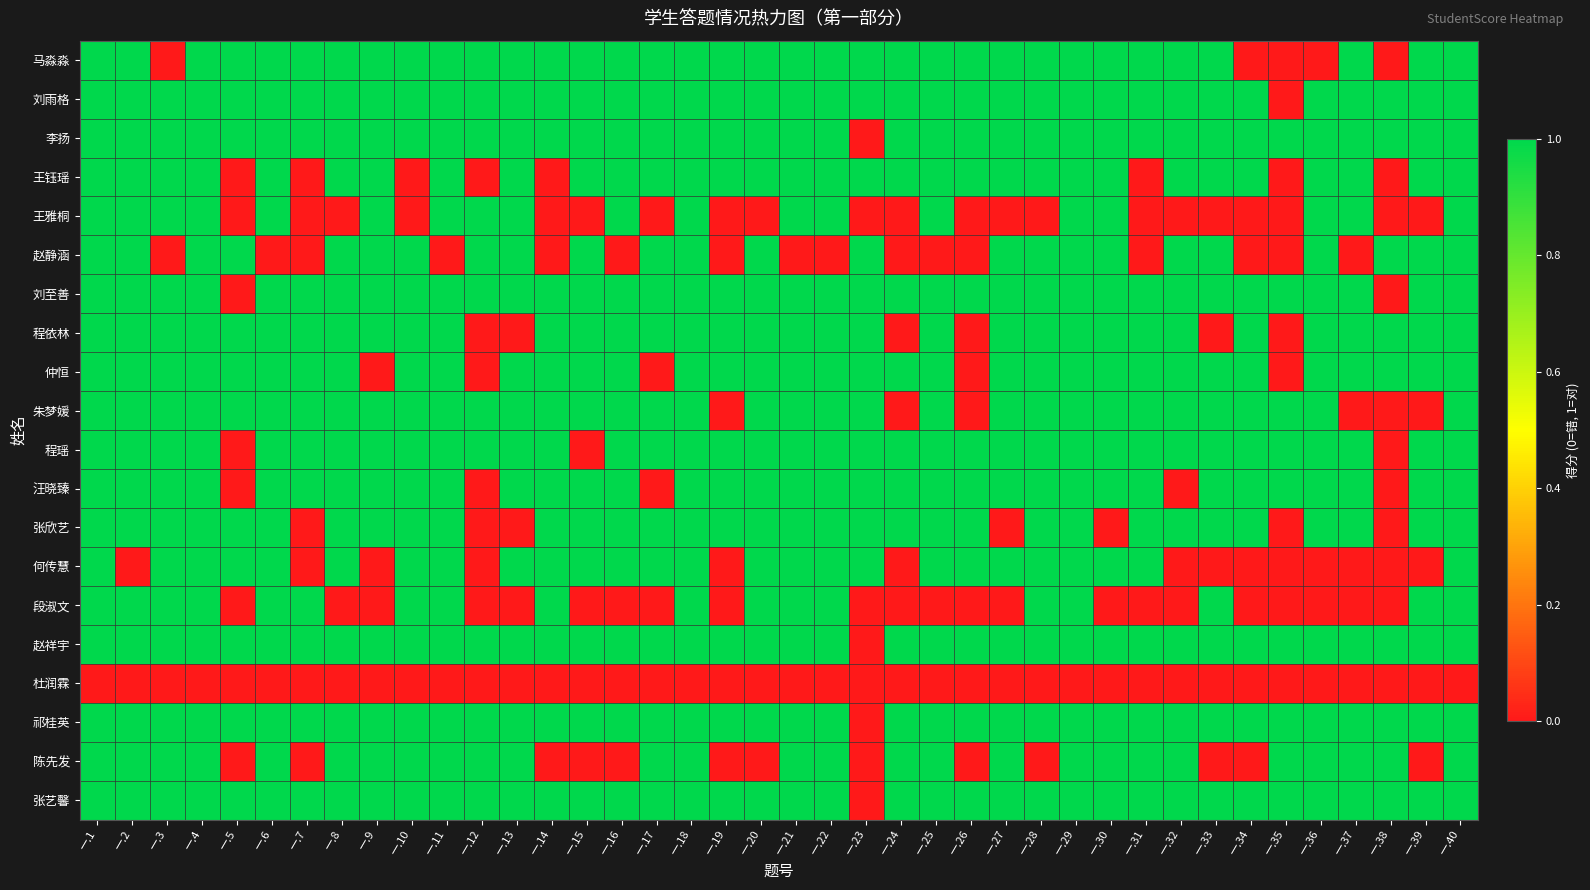

Reading left to right, list all the values displayed in this chart.

马淼淼: 一.1=1	一.2=1	一.3=0	一.4=1	一.5=1	一.6=1	一.7=1	一.8=1	一.9=1	一.10=1	一.11=1	一.12=1	一.13=1	一.14=1	一.15=1	一.16=1	一.17=1	一.18=1	一.19=1	一.20=1	一.21=1	一.22=1	一.23=1	一.24=1	一.25=1	一.26=1	一.27=1	一.28=1	一.29=1	一.30=1	一.31=1	一.32=1	一.33=1	一.34=0	一.35=0	一.36=0	一.37=1	一.38=0	一.39=1	一.40=1
刘雨格: 一.1=1	一.2=1	一.3=1	一.4=1	一.5=1	一.6=1	一.7=1	一.8=1	一.9=1	一.10=1	一.11=1	一.12=1	一.13=1	一.14=1	一.15=1	一.16=1	一.17=1	一.18=1	一.19=1	一.20=1	一.21=1	一.22=1	一.23=1	一.24=1	一.25=1	一.26=1	一.27=1	一.28=1	一.29=1	一.30=1	一.31=1	一.32=1	一.33=1	一.34=1	一.35=0	一.36=1	一.37=1	一.38=1	一.39=1	一.40=1
李扬: 一.1=1	一.2=1	一.3=1	一.4=1	一.5=1	一.6=1	一.7=1	一.8=1	一.9=1	一.10=1	一.11=1	一.12=1	一.13=1	一.14=1	一.15=1	一.16=1	一.17=1	一.18=1	一.19=1	一.20=1	一.21=1	一.22=1	一.23=0	一.24=1	一.25=1	一.26=1	一.27=1	一.28=1	一.29=1	一.30=1	一.31=1	一.32=1	一.33=1	一.34=1	一.35=1	一.36=1	一.37=1	一.38=1	一.39=1	一.40=1
王钰瑶: 一.1=1	一.2=1	一.3=1	一.4=1	一.5=0	一.6=1	一.7=0	一.8=1	一.9=1	一.10=0	一.11=1	一.12=0	一.13=1	一.14=0	一.15=1	一.16=1	一.17=1	一.18=1	一.19=1	一.20=1	一.21=1	一.22=1	一.23=1	一.24=1	一.25=1	一.26=1	一.27=1	一.28=1	一.29=1	一.30=1	一.31=0	一.32=1	一.33=1	一.34=1	一.35=0	一.36=1	一.37=1	一.38=0	一.39=1	一.40=1
王雅桐: 一.1=1	一.2=1	一.3=1	一.4=1	一.5=0	一.6=1	一.7=0	一.8=0	一.9=1	一.10=0	一.11=1	一.12=1	一.13=1	一.14=0	一.15=0	一.16=1	一.17=0	一.18=1	一.19=0	一.20=0	一.21=1	一.22=1	一.23=0	一.24=0	一.25=1	一.26=0	一.27=0	一.28=0	一.29=1	一.30=1	一.31=0	一.32=0	一.33=0	一.34=0	一.35=0	一.36=1	一.37=1	一.38=0	一.39=0	一.40=1
赵静涵: 一.1=1	一.2=1	一.3=0	一.4=1	一.5=1	一.6=0	一.7=0	一.8=1	一.9=1	一.10=1	一.11=0	一.12=1	一.13=1	一.14=0	一.15=1	一.16=0	一.17=1	一.18=1	一.19=0	一.20=1	一.21=0	一.22=0	一.23=1	一.24=0	一.25=0	一.26=0	一.27=1	一.28=1	一.29=1	一.30=1	一.31=0	一.32=1	一.33=1	一.34=0	一.35=0	一.36=1	一.37=0	一.38=1	一.39=1	一.40=1
刘至善: 一.1=1	一.2=1	一.3=1	一.4=1	一.5=0	一.6=1	一.7=1	一.8=1	一.9=1	一.10=1	一.11=1	一.12=1	一.13=1	一.14=1	一.15=1	一.16=1	一.17=1	一.18=1	一.19=1	一.20=1	一.21=1	一.22=1	一.23=1	一.24=1	一.25=1	一.26=1	一.27=1	一.28=1	一.29=1	一.30=1	一.31=1	一.32=1	一.33=1	一.34=1	一.35=1	一.36=1	一.37=1	一.38=0	一.39=1	一.40=1
程依林: 一.1=1	一.2=1	一.3=1	一.4=1	一.5=1	一.6=1	一.7=1	一.8=1	一.9=1	一.10=1	一.11=1	一.12=0	一.13=0	一.14=1	一.15=1	一.16=1	一.17=1	一.18=1	一.19=1	一.20=1	一.21=1	一.22=1	一.23=1	一.24=0	一.25=1	一.26=0	一.27=1	一.28=1	一.29=1	一.30=1	一.31=1	一.32=1	一.33=0	一.34=1	一.35=0	一.36=1	一.37=1	一.38=1	一.39=1	一.40=1
仲恒: 一.1=1	一.2=1	一.3=1	一.4=1	一.5=1	一.6=1	一.7=1	一.8=1	一.9=0	一.10=1	一.11=1	一.12=0	一.13=1	一.14=1	一.15=1	一.16=1	一.17=0	一.18=1	一.19=1	一.20=1	一.21=1	一.22=1	一.23=1	一.24=1	一.25=1	一.26=0	一.27=1	一.28=1	一.29=1	一.30=1	一.31=1	一.32=1	一.33=1	一.34=1	一.35=0	一.36=1	一.37=1	一.38=1	一.39=1	一.40=1
朱梦媛: 一.1=1	一.2=1	一.3=1	一.4=1	一.5=1	一.6=1	一.7=1	一.8=1	一.9=1	一.10=1	一.11=1	一.12=1	一.13=1	一.14=1	一.15=1	一.16=1	一.17=1	一.18=1	一.19=0	一.20=1	一.21=1	一.22=1	一.23=1	一.24=0	一.25=1	一.26=0	一.27=1	一.28=1	一.29=1	一.30=1	一.31=1	一.32=1	一.33=1	一.34=1	一.35=1	一.36=1	一.37=0	一.38=0	一.39=0	一.40=1
程瑶: 一.1=1	一.2=1	一.3=1	一.4=1	一.5=0	一.6=1	一.7=1	一.8=1	一.9=1	一.10=1	一.11=1	一.12=1	一.13=1	一.14=1	一.15=0	一.16=1	一.17=1	一.18=1	一.19=1	一.20=1	一.21=1	一.22=1	一.23=1	一.24=1	一.25=1	一.26=1	一.27=1	一.28=1	一.29=1	一.30=1	一.31=1	一.32=1	一.33=1	一.34=1	一.35=1	一.36=1	一.37=1	一.38=0	一.39=1	一.40=1
汪晓臻: 一.1=1	一.2=1	一.3=1	一.4=1	一.5=0	一.6=1	一.7=1	一.8=1	一.9=1	一.10=1	一.11=1	一.12=0	一.13=1	一.14=1	一.15=1	一.16=1	一.17=0	一.18=1	一.19=1	一.20=1	一.21=1	一.22=1	一.23=1	一.24=1	一.25=1	一.26=1	一.27=1	一.28=1	一.29=1	一.30=1	一.31=1	一.32=0	一.33=1	一.34=1	一.35=1	一.36=1	一.37=1	一.38=0	一.39=1	一.40=1
张欣艺: 一.1=1	一.2=1	一.3=1	一.4=1	一.5=1	一.6=1	一.7=0	一.8=1	一.9=1	一.10=1	一.11=1	一.12=0	一.13=0	一.14=1	一.15=1	一.16=1	一.17=1	一.18=1	一.19=1	一.20=1	一.21=1	一.22=1	一.23=1	一.24=1	一.25=1	一.26=1	一.27=0	一.28=1	一.29=1	一.30=0	一.31=1	一.32=1	一.33=1	一.34=1	一.35=0	一.36=1	一.37=1	一.38=0	一.39=1	一.40=1
何传慧: 一.1=1	一.2=0	一.3=1	一.4=1	一.5=1	一.6=1	一.7=0	一.8=1	一.9=0	一.10=1	一.11=1	一.12=0	一.13=1	一.14=1	一.15=1	一.16=1	一.17=1	一.18=1	一.19=0	一.20=1	一.21=1	一.22=1	一.23=1	一.24=0	一.25=1	一.26=1	一.27=1	一.28=1	一.29=1	一.30=1	一.31=1	一.32=0	一.33=0	一.34=0	一.35=0	一.36=0	一.37=0	一.38=0	一.39=0	一.40=1
段淑文: 一.1=1	一.2=1	一.3=1	一.4=1	一.5=0	一.6=1	一.7=1	一.8=0	一.9=0	一.10=1	一.11=1	一.12=0	一.13=0	一.14=1	一.15=0	一.16=0	一.17=0	一.18=1	一.19=0	一.20=1	一.21=1	一.22=1	一.23=0	一.24=0	一.25=0	一.26=0	一.27=0	一.28=1	一.29=1	一.30=0	一.31=0	一.32=0	一.33=1	一.34=0	一.35=0	一.36=0	一.37=0	一.38=0	一.39=1	一.40=1
赵祥宇: 一.1=1	一.2=1	一.3=1	一.4=1	一.5=1	一.6=1	一.7=1	一.8=1	一.9=1	一.10=1	一.11=1	一.12=1	一.13=1	一.14=1	一.15=1	一.16=1	一.17=1	一.18=1	一.19=1	一.20=1	一.21=1	一.22=1	一.23=0	一.24=1	一.25=1	一.26=1	一.27=1	一.28=1	一.29=1	一.30=1	一.31=1	一.32=1	一.33=1	一.34=1	一.35=1	一.36=1	一.37=1	一.38=1	一.39=1	一.40=1
杜润霖: 一.1=0	一.2=0	一.3=0	一.4=0	一.5=0	一.6=0	一.7=0	一.8=0	一.9=0	一.10=0	一.11=0	一.12=0	一.13=0	一.14=0	一.15=0	一.16=0	一.17=0	一.18=0	一.19=0	一.20=0	一.21=0	一.22=0	一.23=0	一.24=0	一.25=0	一.26=0	一.27=0	一.28=0	一.29=0	一.30=0	一.31=0	一.32=0	一.33=0	一.34=0	一.35=0	一.36=0	一.37=0	一.38=0	一.39=0	一.40=0
祁桂英: 一.1=1	一.2=1	一.3=1	一.4=1	一.5=1	一.6=1	一.7=1	一.8=1	一.9=1	一.10=1	一.11=1	一.12=1	一.13=1	一.14=1	一.15=1	一.16=1	一.17=1	一.18=1	一.19=1	一.20=1	一.21=1	一.22=1	一.23=0	一.24=1	一.25=1	一.26=1	一.27=1	一.28=1	一.29=1	一.30=1	一.31=1	一.32=1	一.33=1	一.34=1	一.35=1	一.36=1	一.37=1	一.38=1	一.39=1	一.40=1
陈先发: 一.1=1	一.2=1	一.3=1	一.4=1	一.5=0	一.6=1	一.7=0	一.8=1	一.9=1	一.10=1	一.11=1	一.12=1	一.13=1	一.14=0	一.15=0	一.16=0	一.17=1	一.18=1	一.19=0	一.20=0	一.21=1	一.22=1	一.23=0	一.24=1	一.25=1	一.26=0	一.27=1	一.28=0	一.29=1	一.30=1	一.31=1	一.32=1	一.33=0	一.34=0	一.35=1	一.36=1	一.37=1	一.38=1	一.39=0	一.40=1
张艺馨: 一.1=1	一.2=1	一.3=1	一.4=1	一.5=1	一.6=1	一.7=1	一.8=1	一.9=1	一.10=1	一.11=1	一.12=1	一.13=1	一.14=1	一.15=1	一.16=1	一.17=1	一.18=1	一.19=1	一.20=1	一.21=1	一.22=1	一.23=0	一.24=1	一.25=1	一.26=1	一.27=1	一.28=1	一.29=1	一.30=1	一.31=1	一.32=1	一.33=1	一.34=1	一.35=1	一.36=1	一.37=1	一.38=1	一.39=1	一.40=1